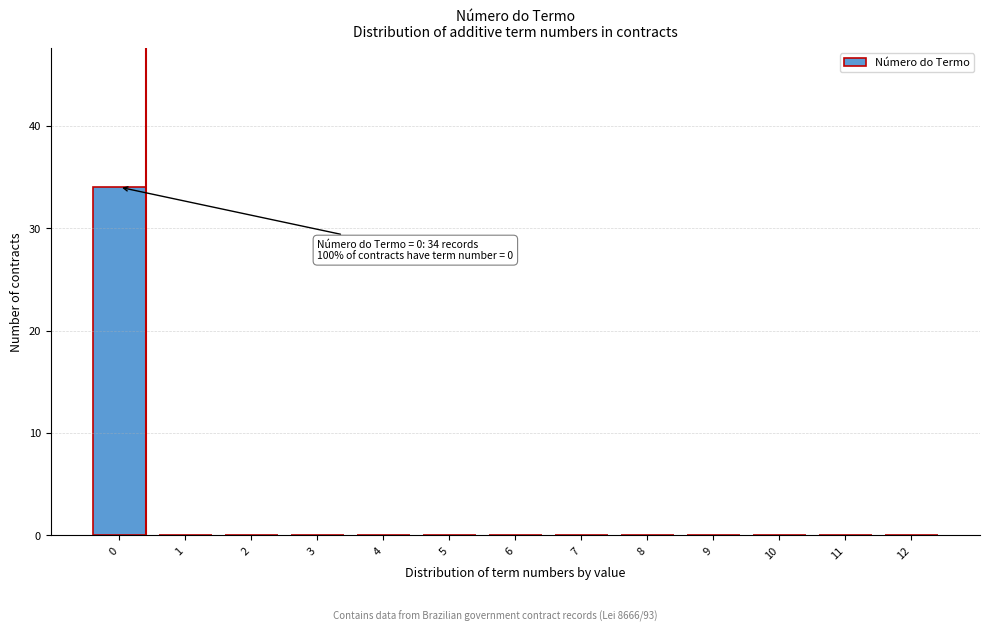

Reading left to right, what are all the values shown in this chart?

0=34	1=0	2=0	3=0	4=0	5=0	6=0	7=0	8=0	9=0	10=0	11=0	12=0